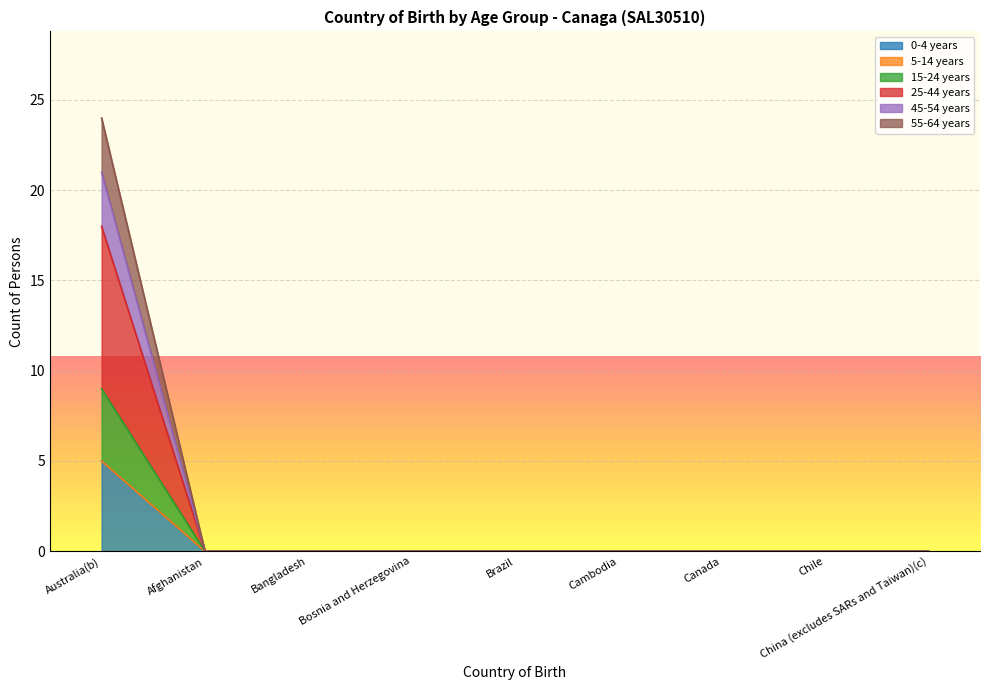

Does the chart display data point markers on the line(s)?

No